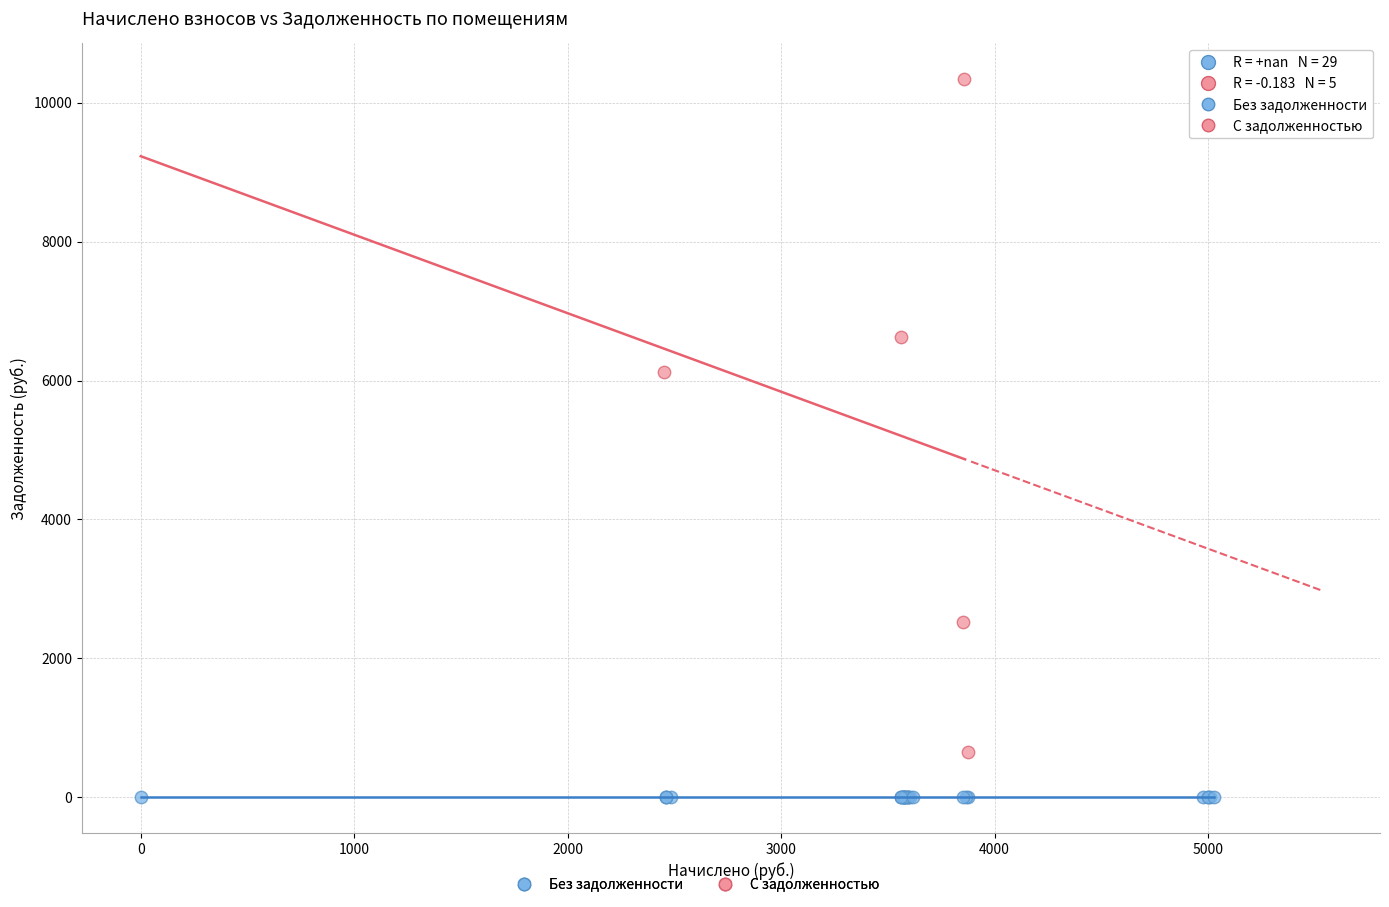

Which series contains the highest Y value?

С задолженностью